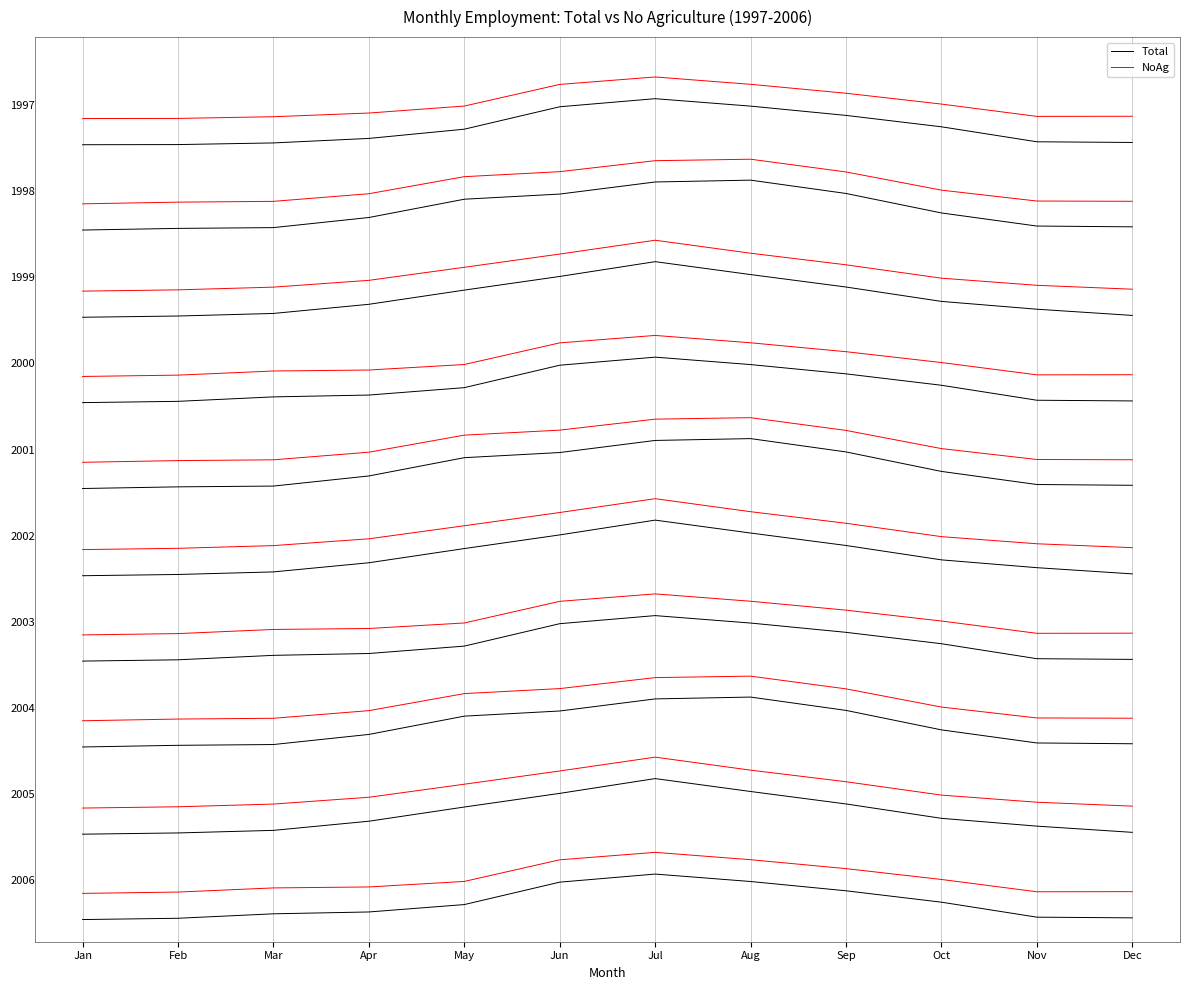

True or false: NoAg and Total intersect in this chart.

False